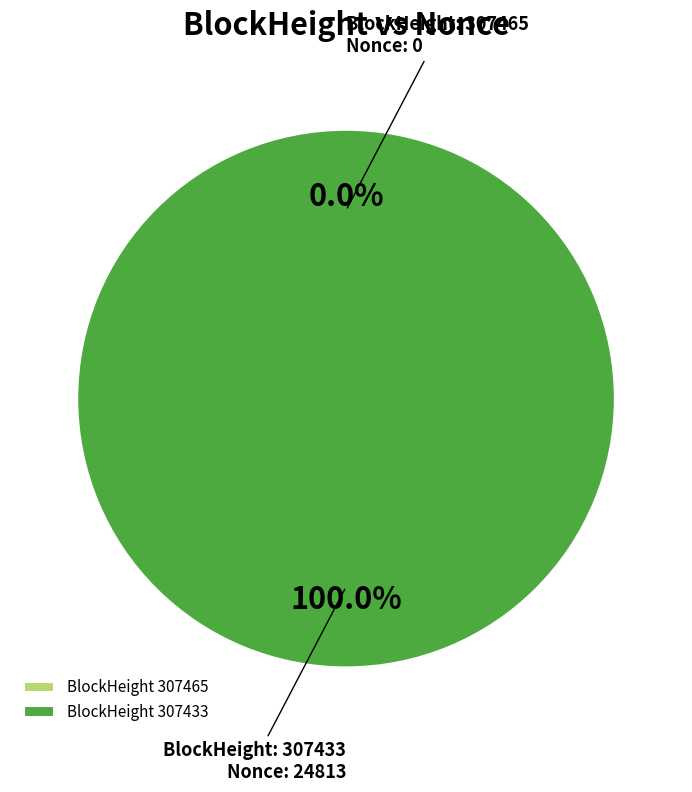

What is the change in value from 307465 to 307433?

+24813